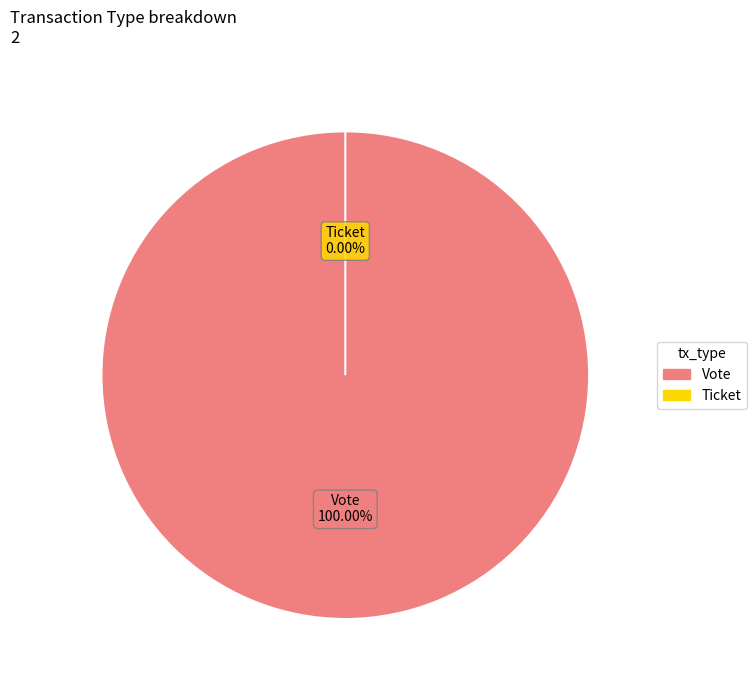

To the nearest percent, what portion does Vote represent?

100%